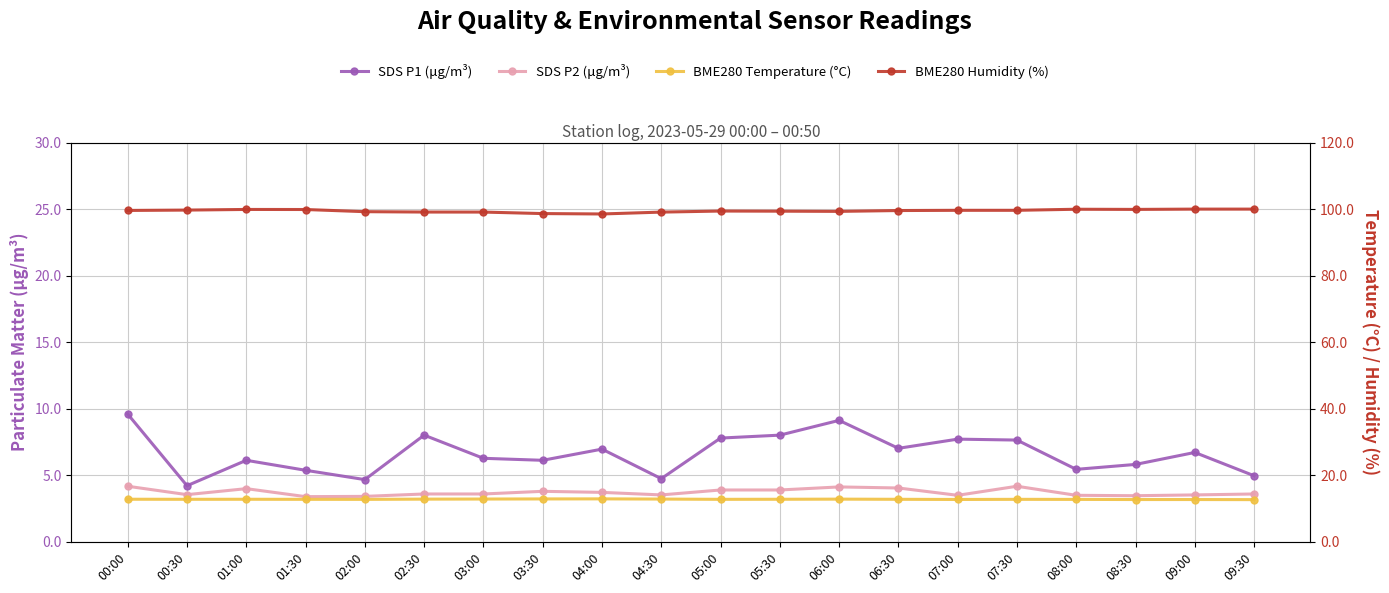

What position from the right is 09:00?

2